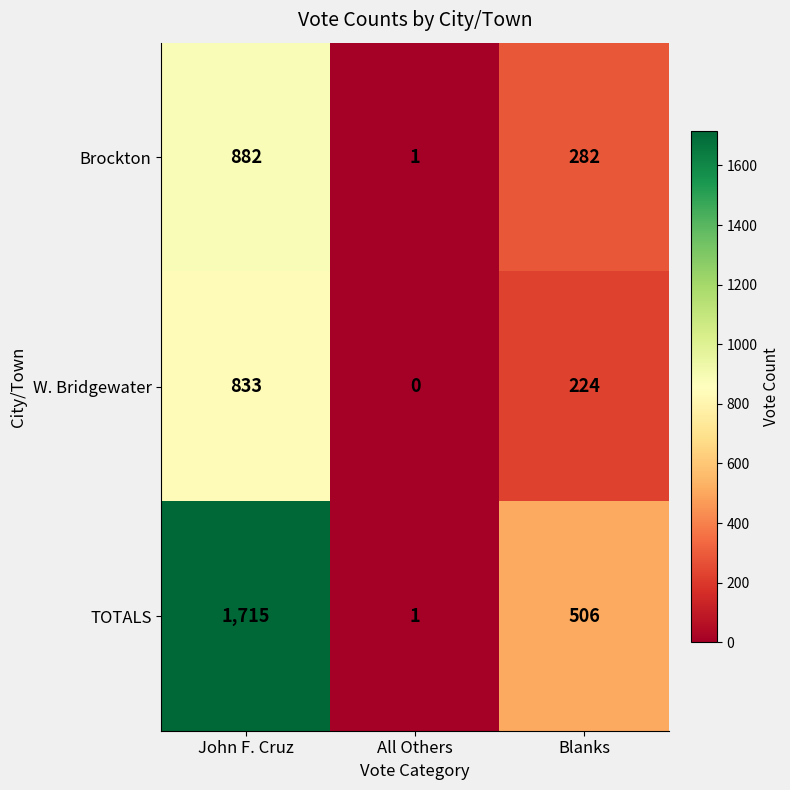

Is it true that Brockton equals 1 at All Others?

True